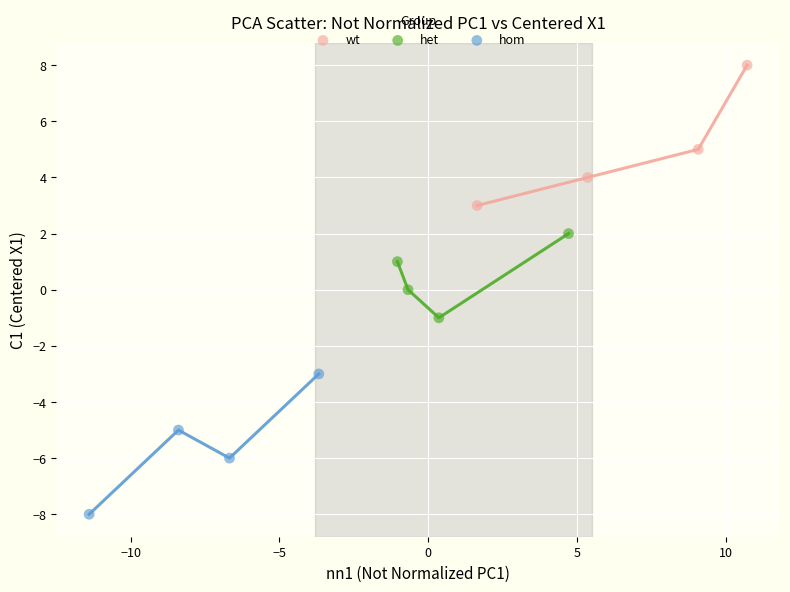

Which series contains the lowest Y value?

hom